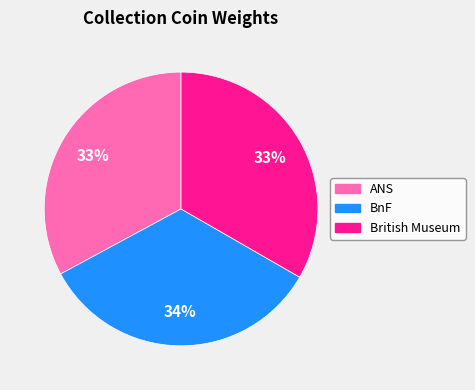

To the nearest percent, what is the average slice percentage?

33%